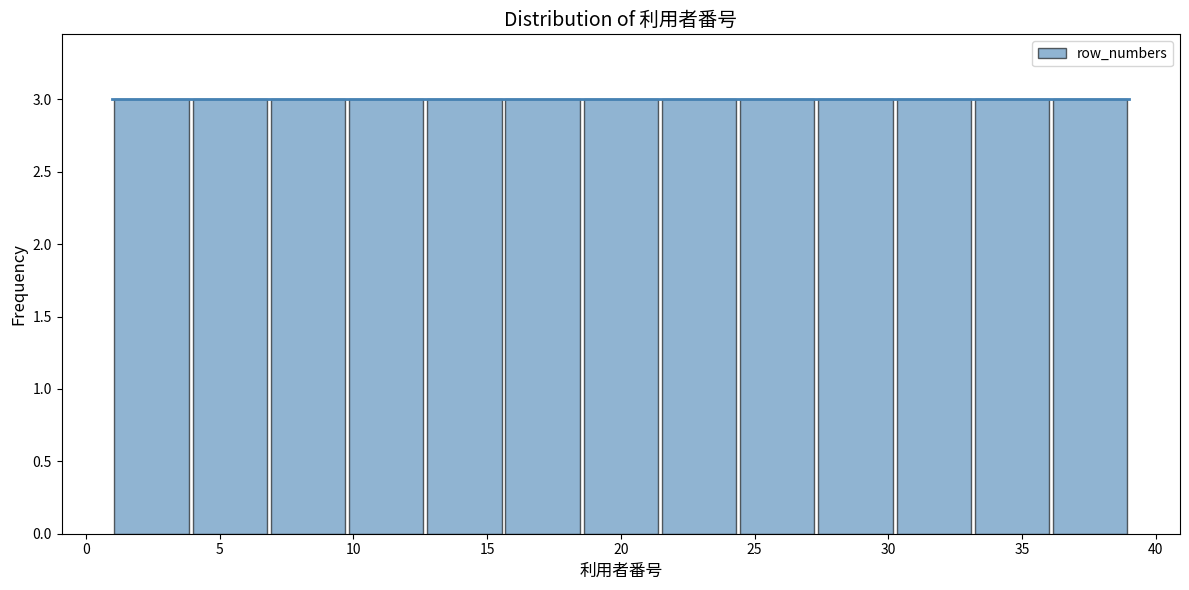

How tall is the bar that spans 12.5 to 15.5 on the x-axis? Neither the bar edges nor the heights are printed on the chart, so give them approximately, as read against the axes.

3